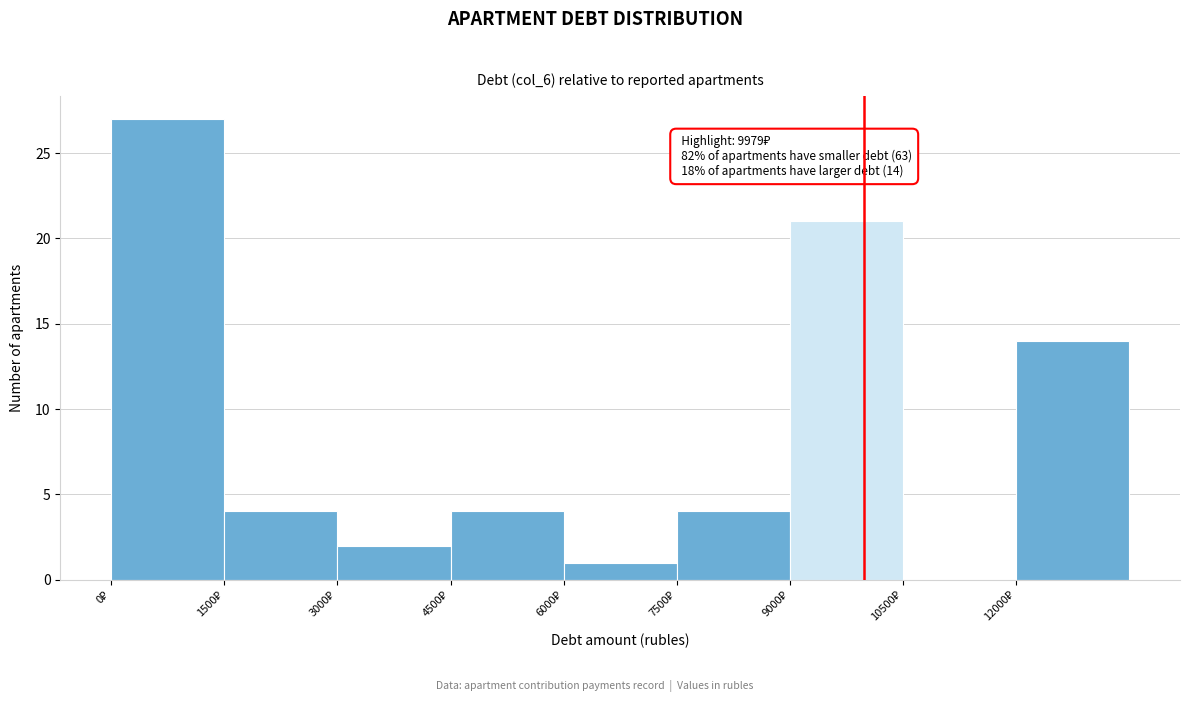

Which range on the x-axis has the tallest bar?

0 to 1500